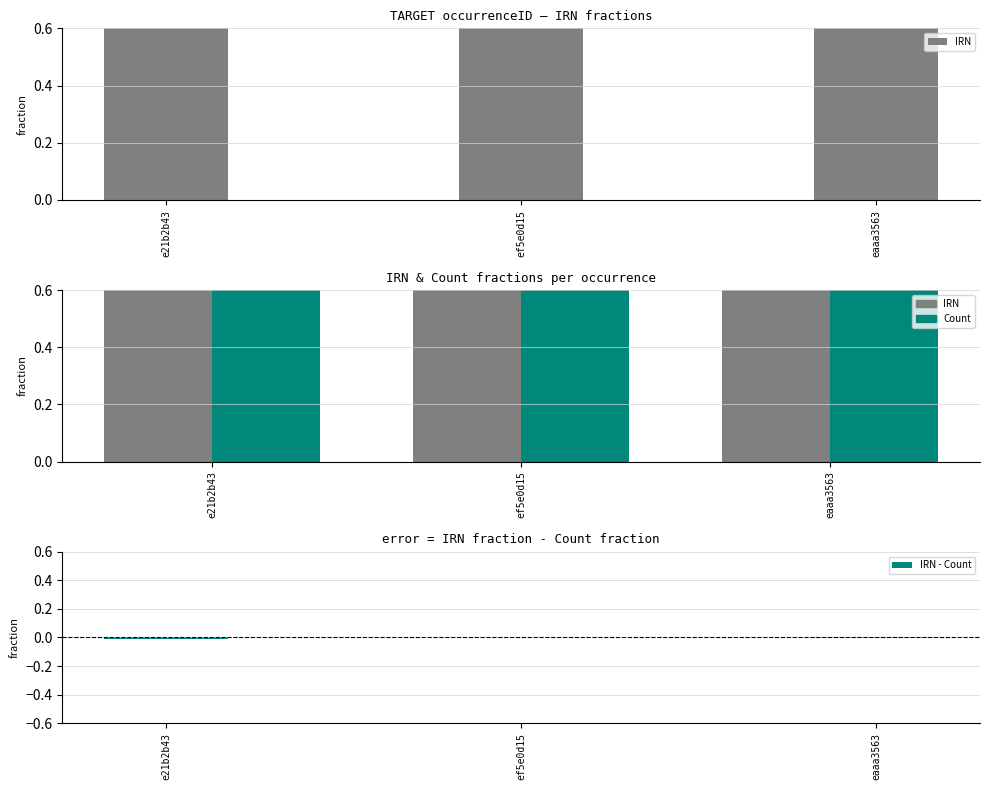

Which series has the largest total across all categories?

Count